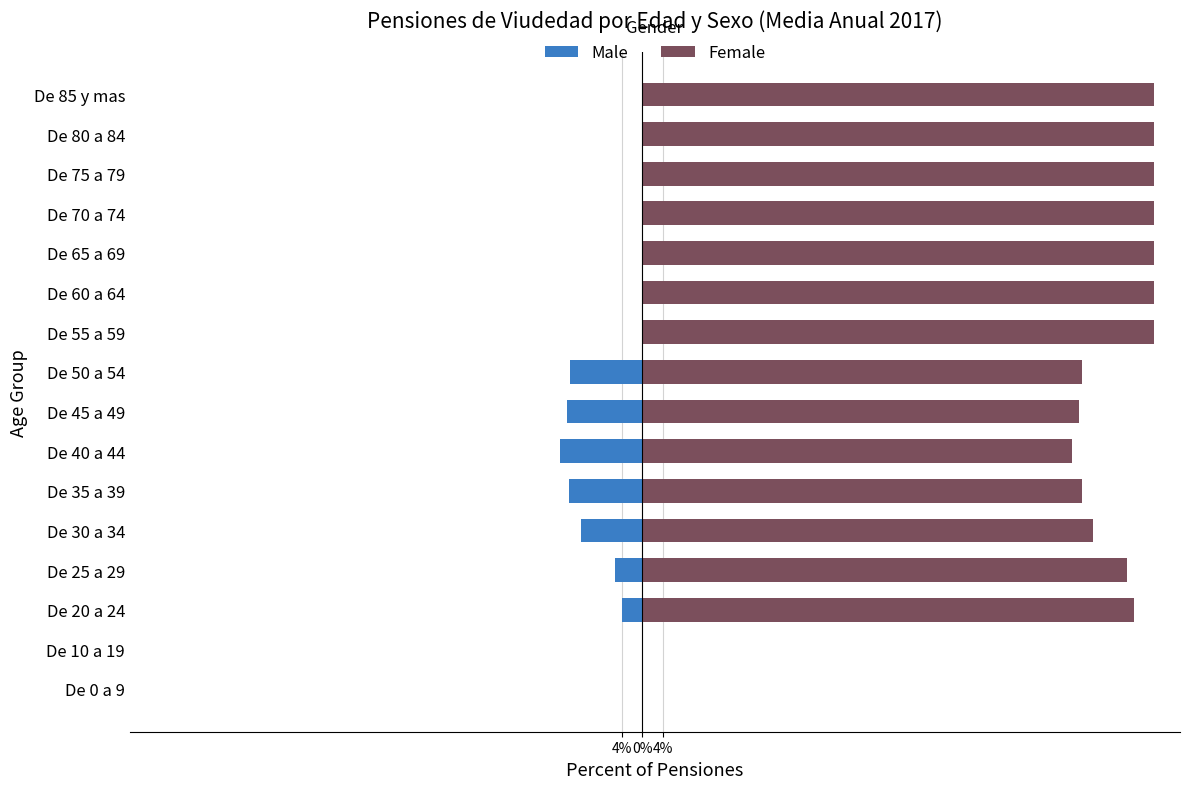

What is the average value of the Female series?

82.5